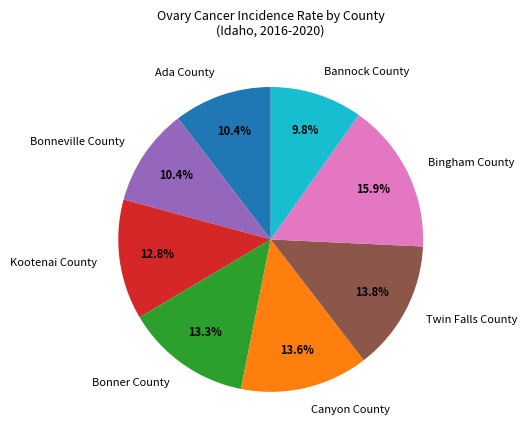

Do Bonner County and Canyon County together represent more than half of the pie?

No